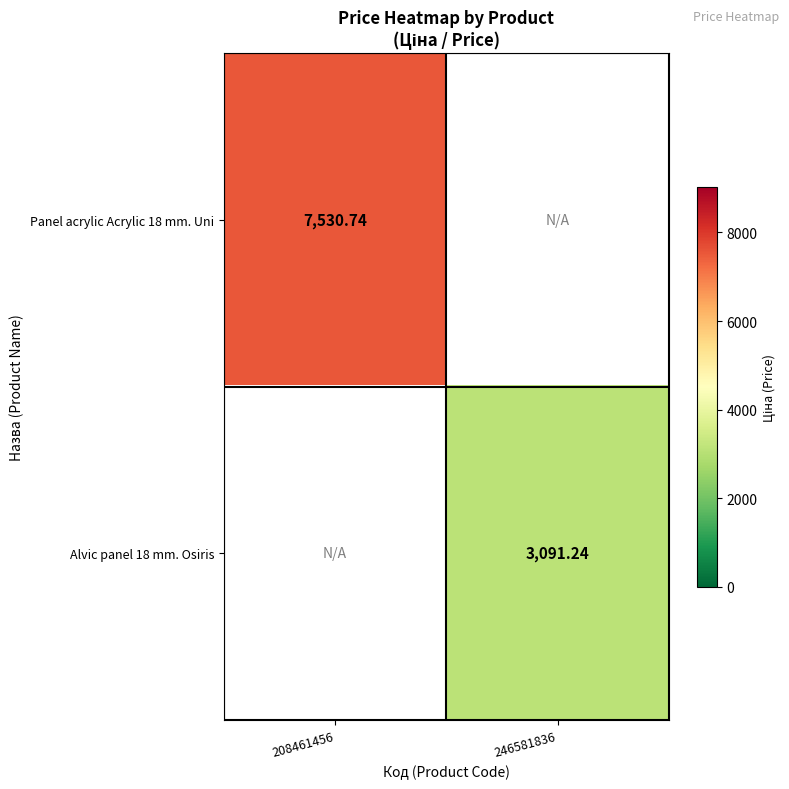

The value of Panel acrylic Acrylic 18 mm. Uni at 208461456 is 7530.7. True or false?

True